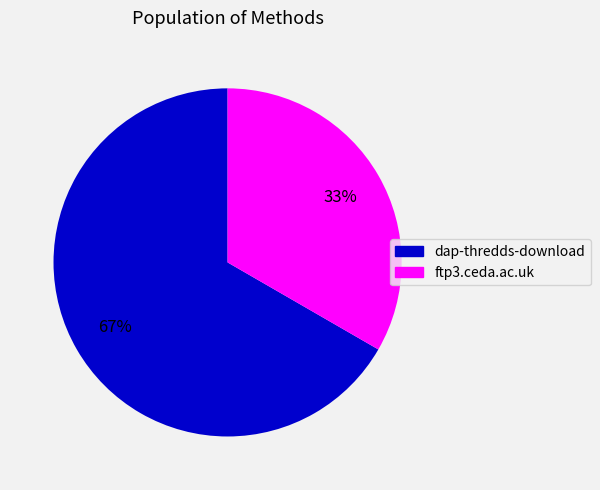

Rank the categories by value from highest to lowest.

dap-thredds-download, ftp3.ceda.ac.uk